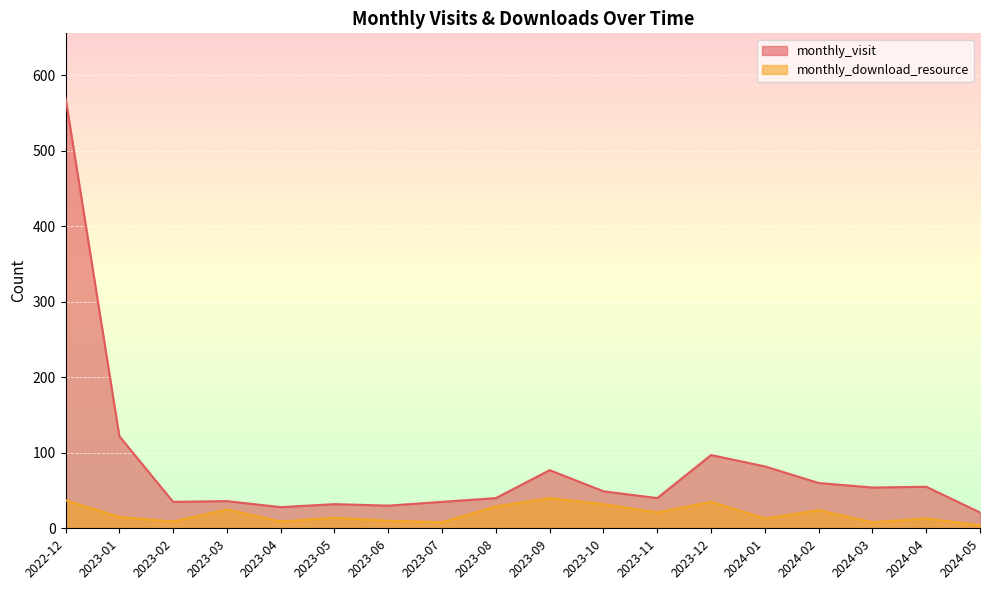

What is the difference between the monthly_download_resource values at 2023-12 and 2024-04?

22